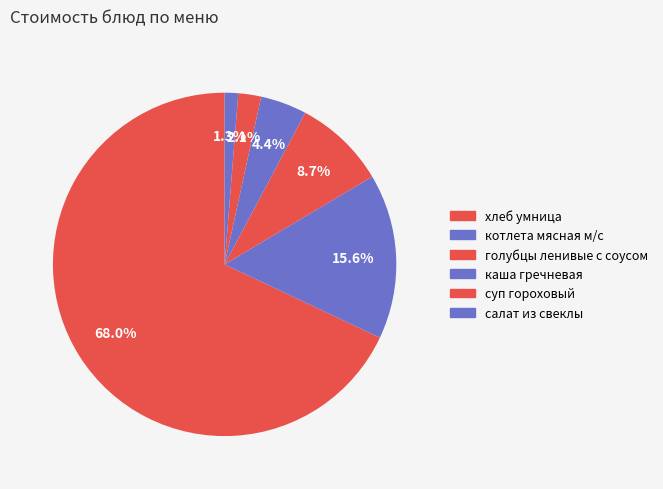

Count the number of slices in the pie.

6